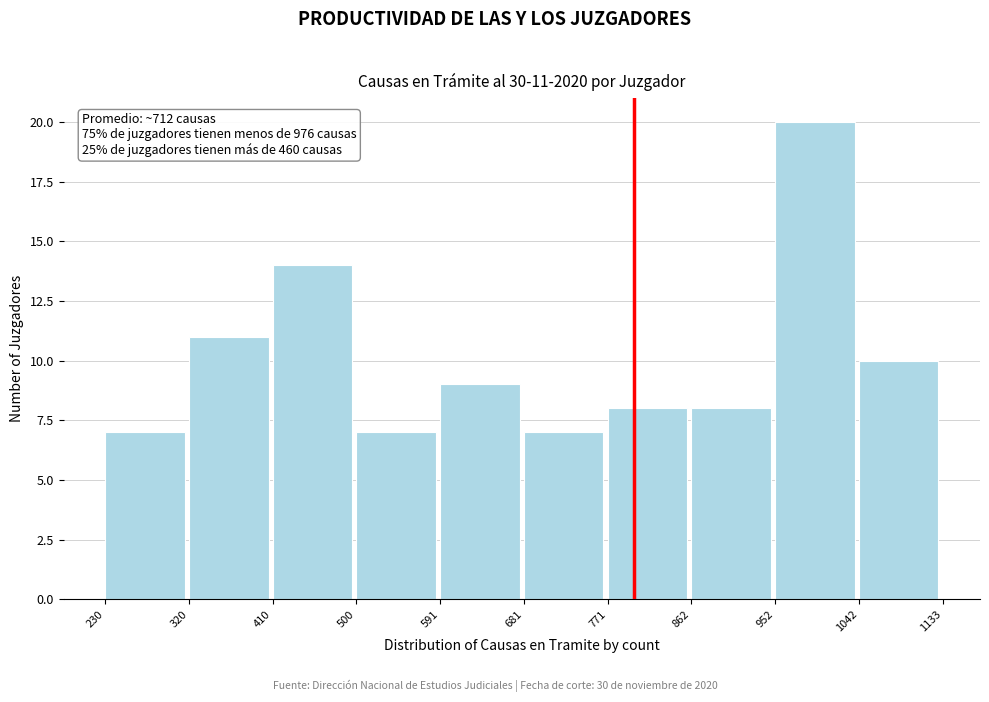

Which range on the x-axis has the tallest bar?

952 to 1042